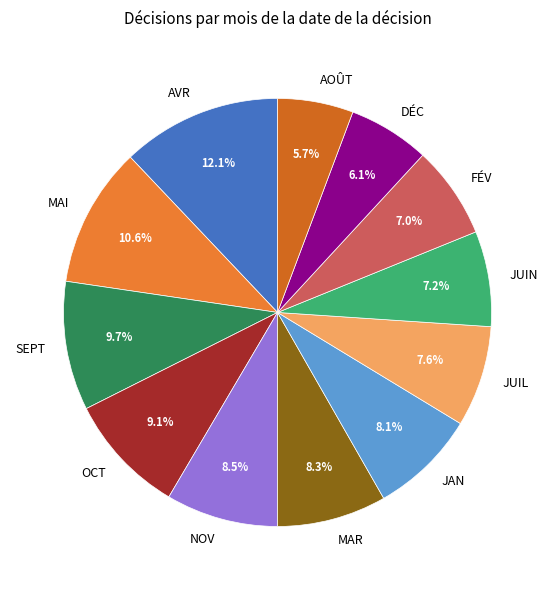

Is it true that OCT is 9% of the pie?

True